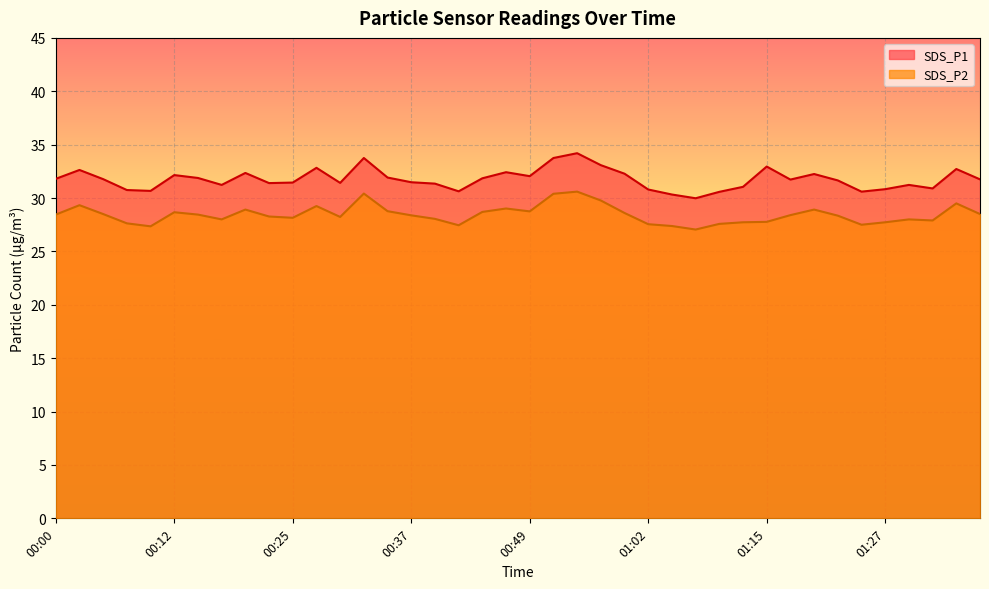

What is the difference between the maximum and minimum values in the SDS_P1 series?

4.2